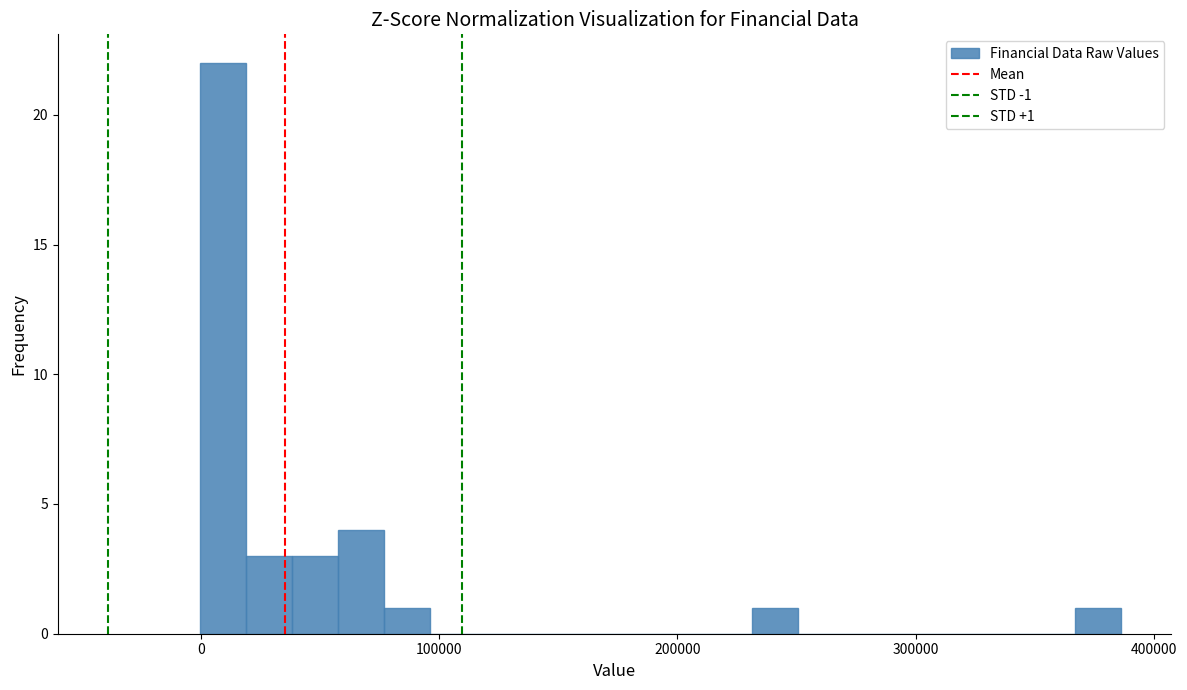

Read against the x-axis, roughly where is the centre of the tallest bar?

10000